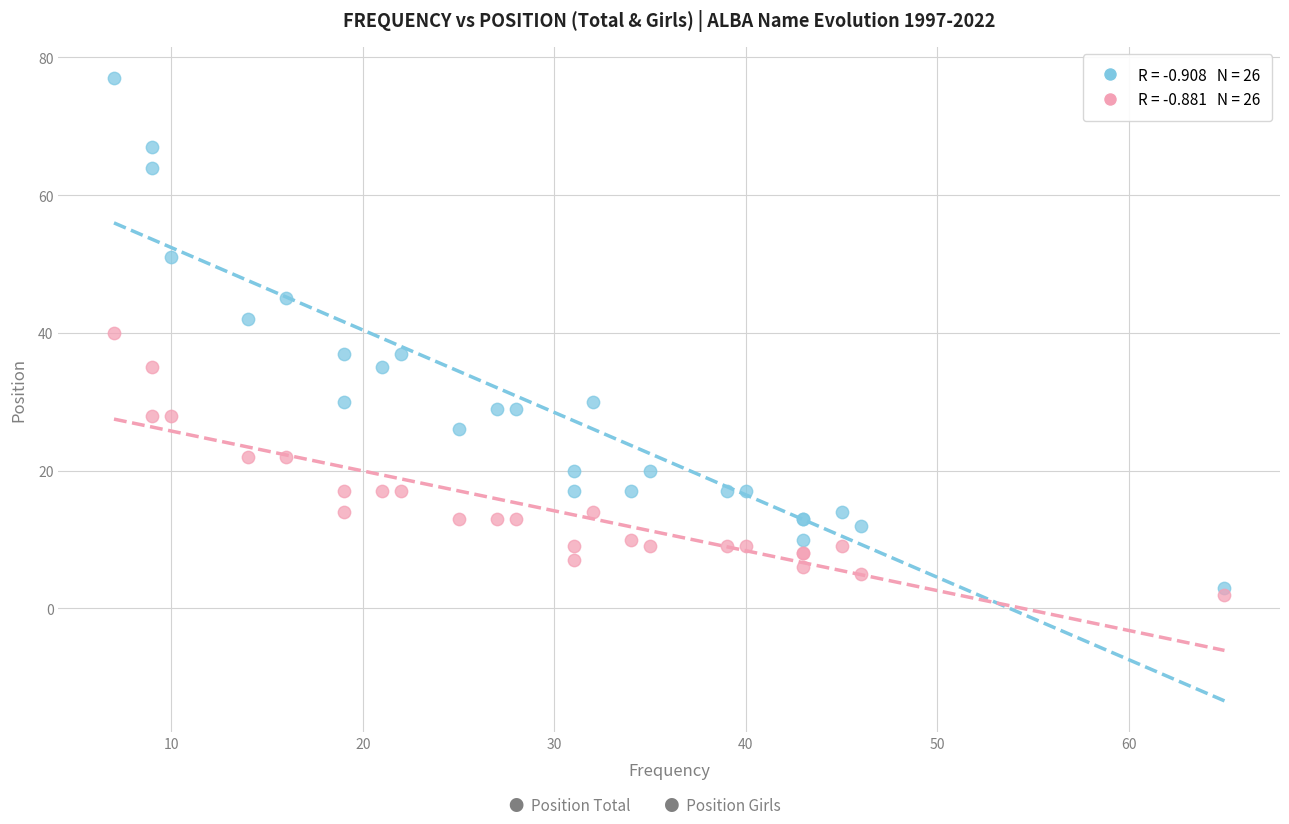

Across all series, what Y value is closest to 39?

40